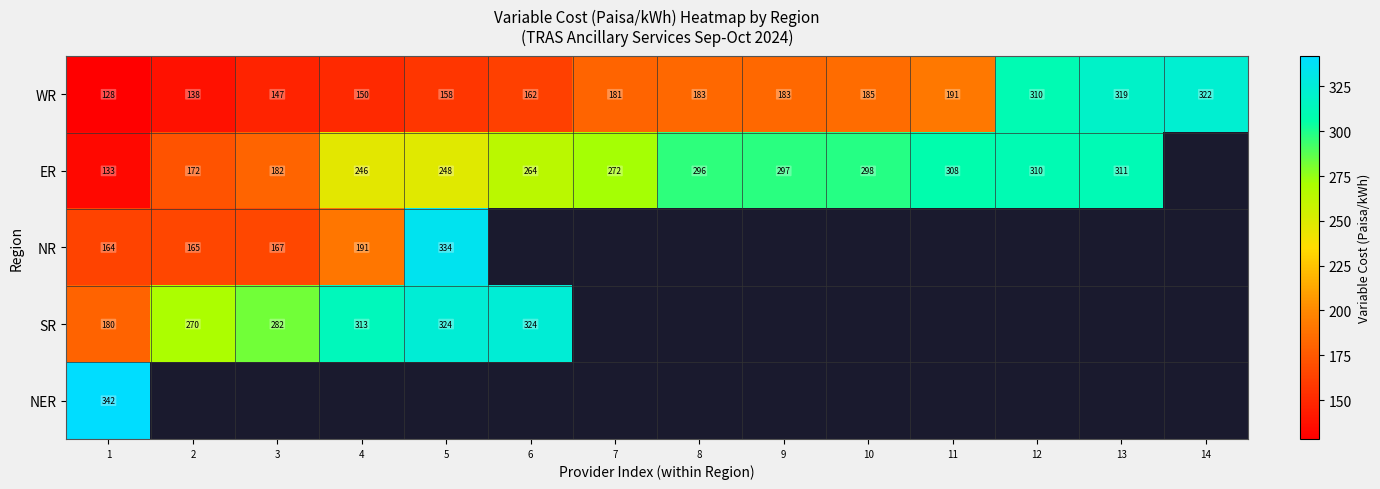

The value of NR at 4 is 191.0. True or false?

True